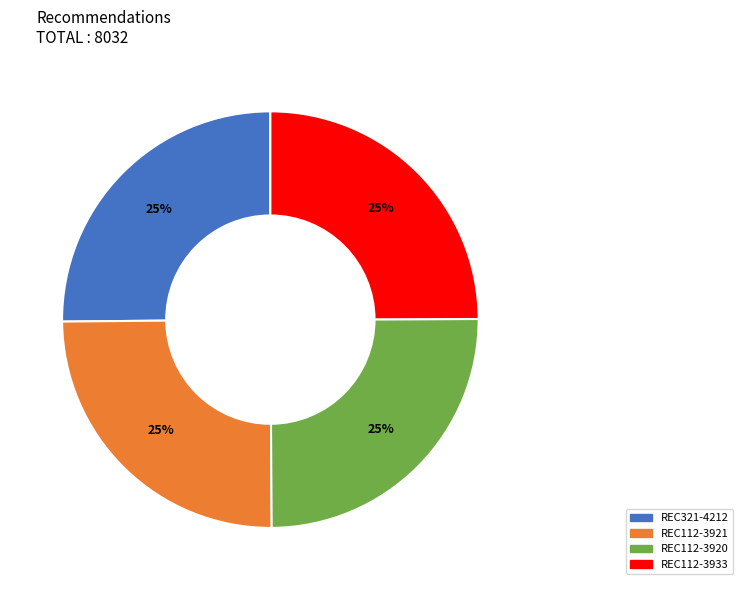

Does REC112-3920 account for over 50% of the chart?

No